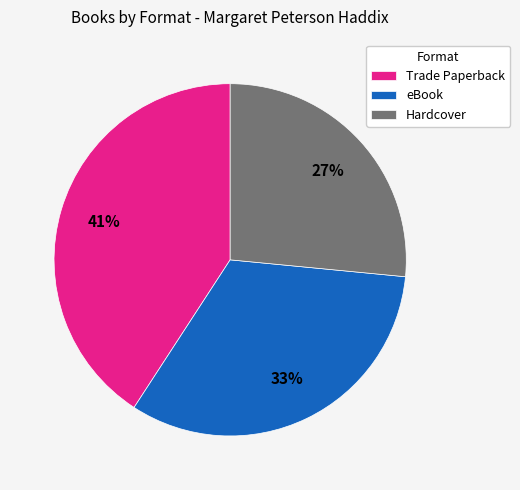

Rank the categories by value from highest to lowest.

Trade Paperback, eBook, Hardcover